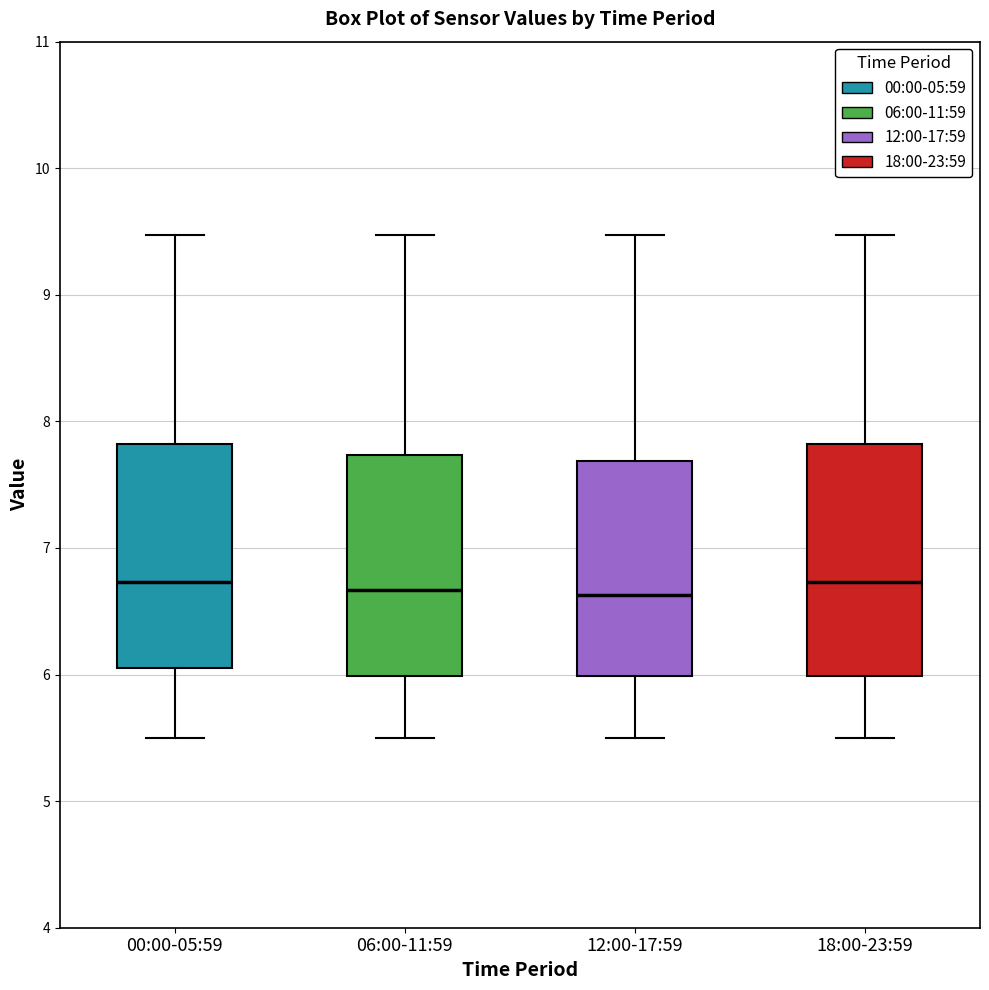

Reading left to right, read every box against the y-axis: the position of its median line, the range the box covers, and the ends of its whiskers. The values are not printed on the chart, so give them approximately, as read against the axis.

00:00-05:59: median 6.7, box 6.1 to 7.8, whiskers 5.5 to 9.5
06:00-11:59: median 6.7, box 6.0 to 7.7, whiskers 5.5 to 9.5
12:00-17:59: median 6.6, box 6.0 to 7.7, whiskers 5.5 to 9.5
18:00-23:59: median 6.7, box 6.0 to 7.8, whiskers 5.5 to 9.5